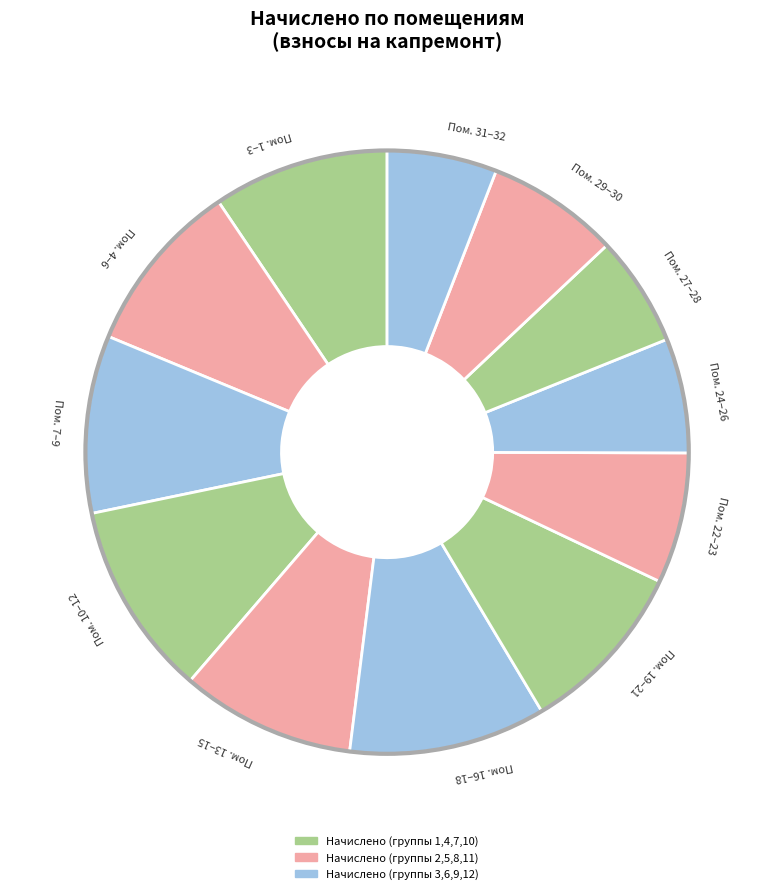

Is it true that Пом. 16–18 is 11% of the pie?

True